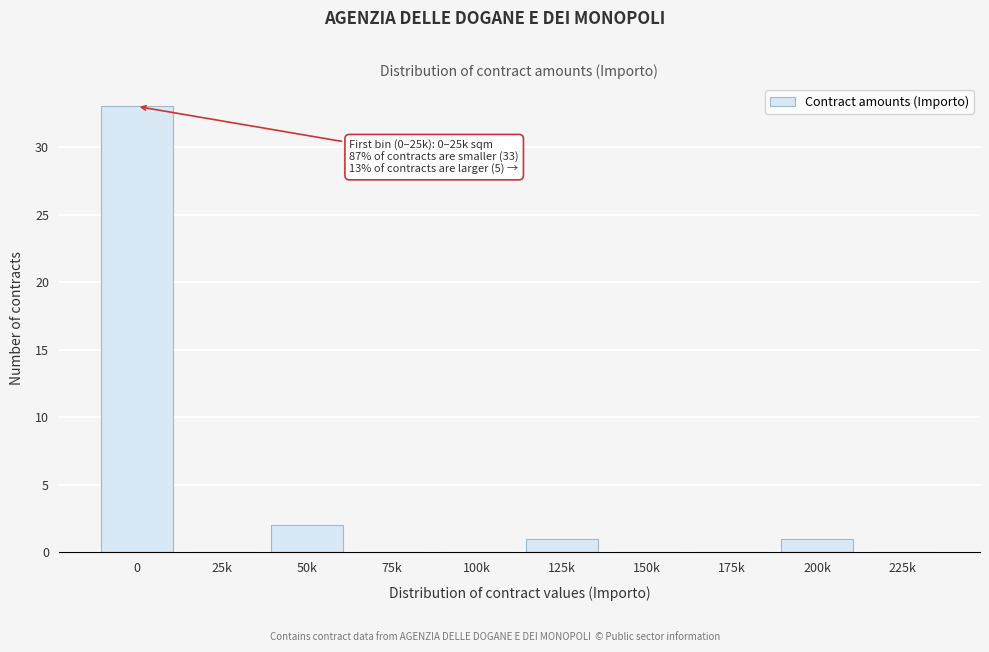

Reading left to right, list all the values displayed in this chart.

0=33	25k=0	50k=2	75k=0	100k=0	125k=1	150k=0	175k=0	200k=1	225k=0